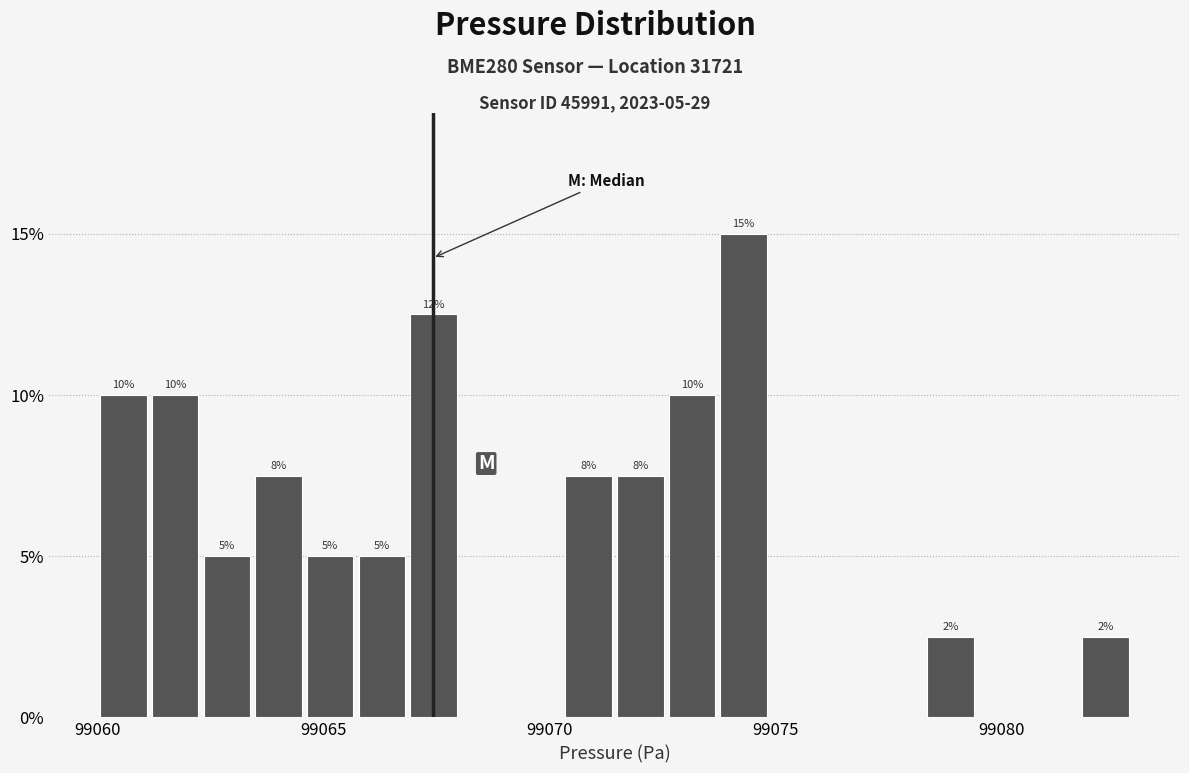

Around what value on the x-axis is the tallest bar? Give the approximate position of its centre, as read against the axis.

99074.5